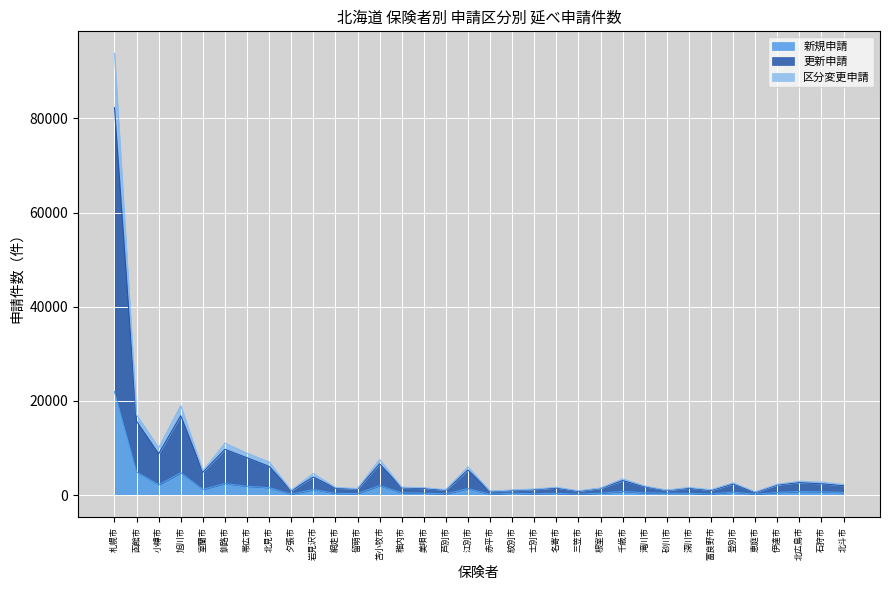

Is it true that 区分変更申請 equals 416 at 稚内市?

False